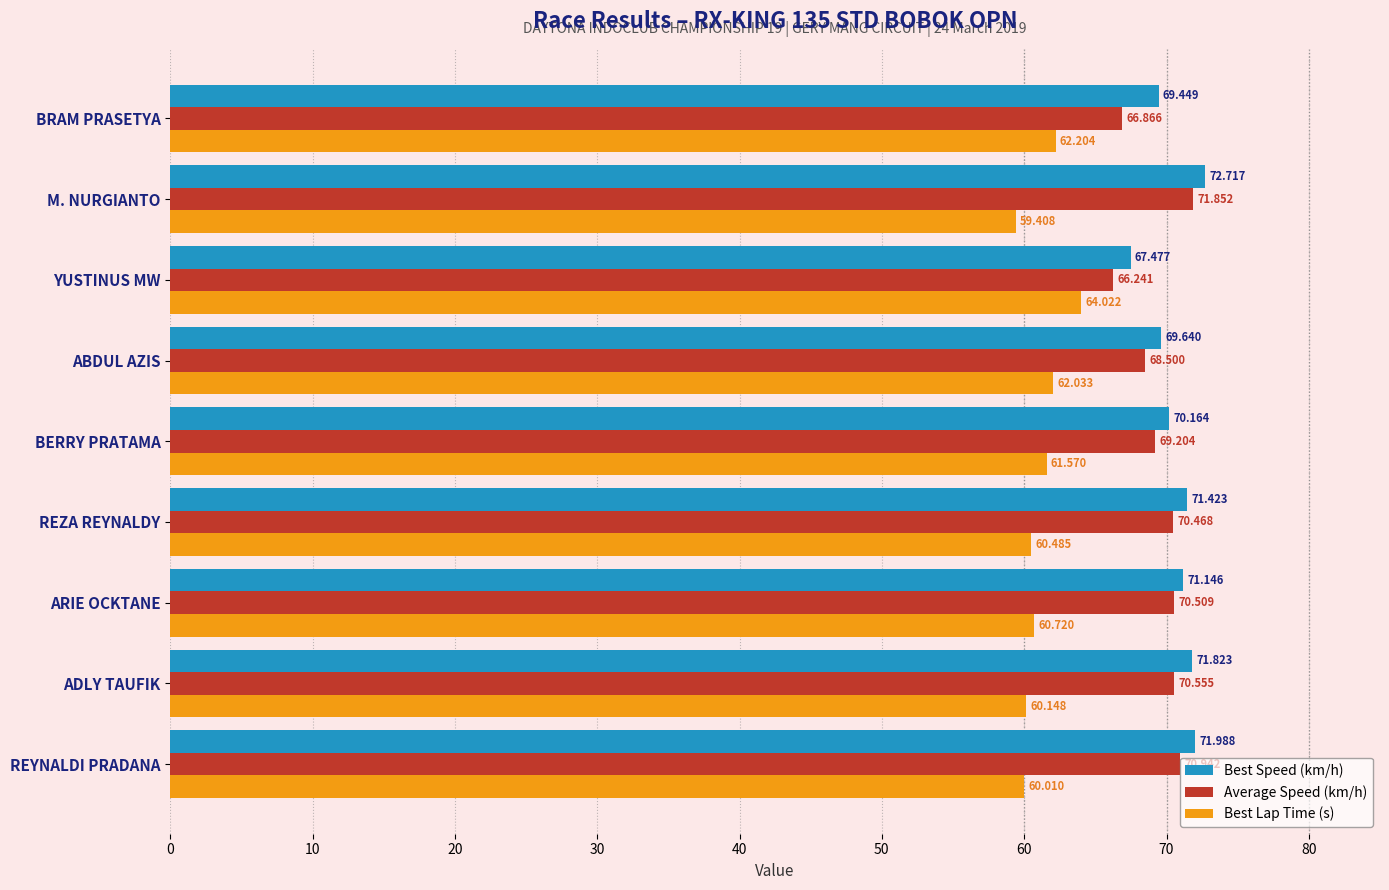

Where is Best Speed (km/h) nearest to the value 70?

BERRY PRATAMA